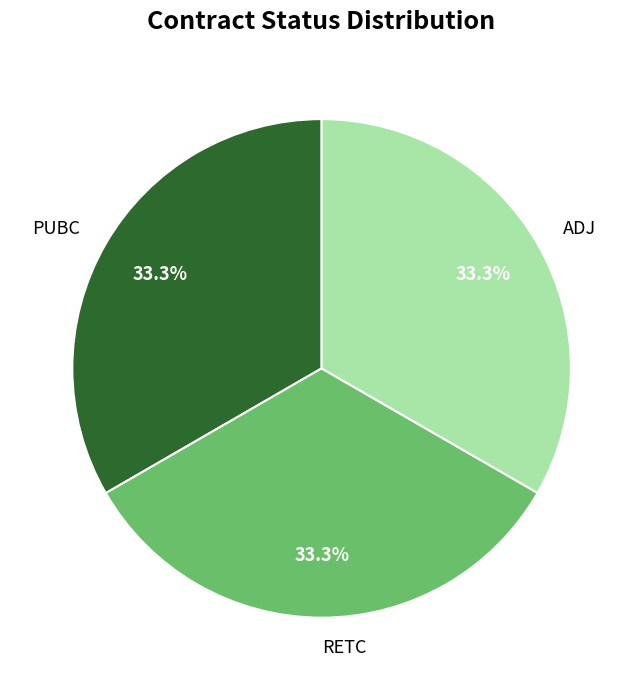

Does PUBC represent more than half of the total?

No